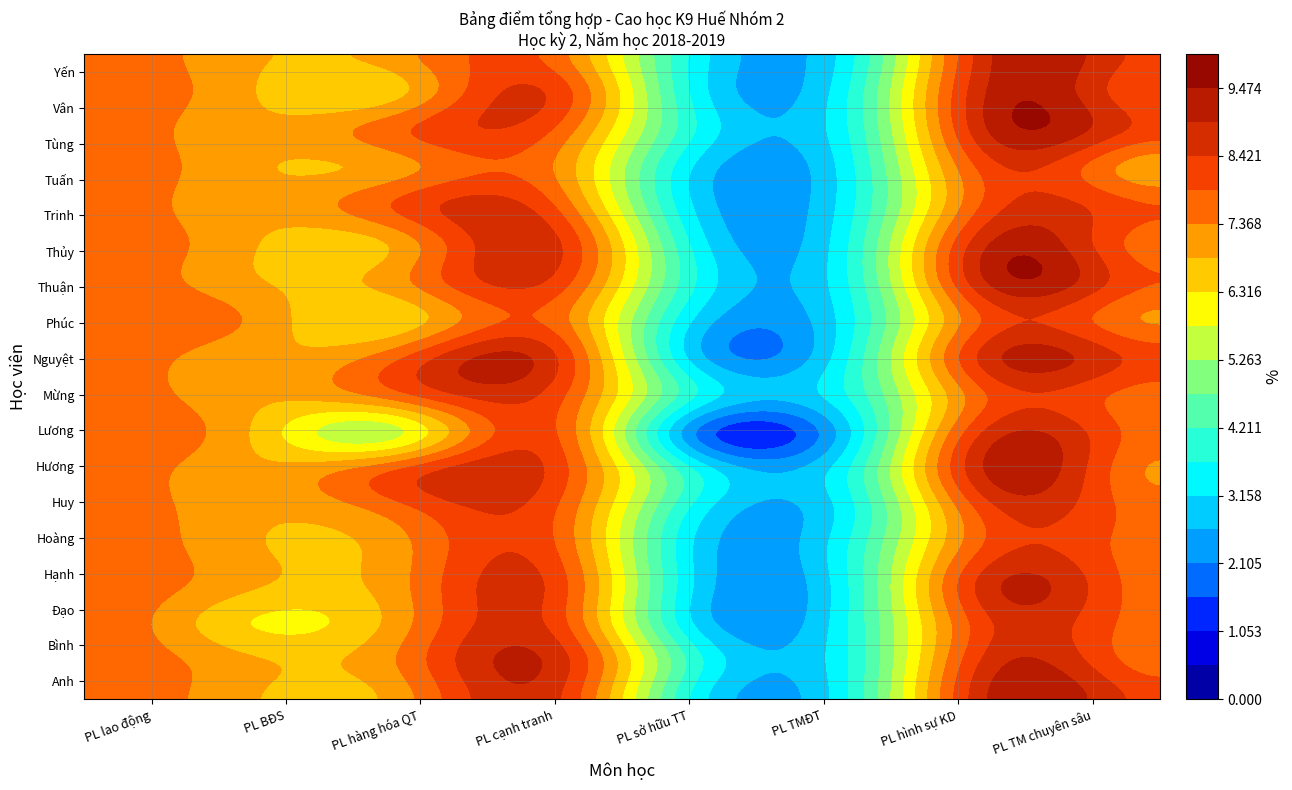

At which category is the sum across all series the highest?

PL hình sự KD